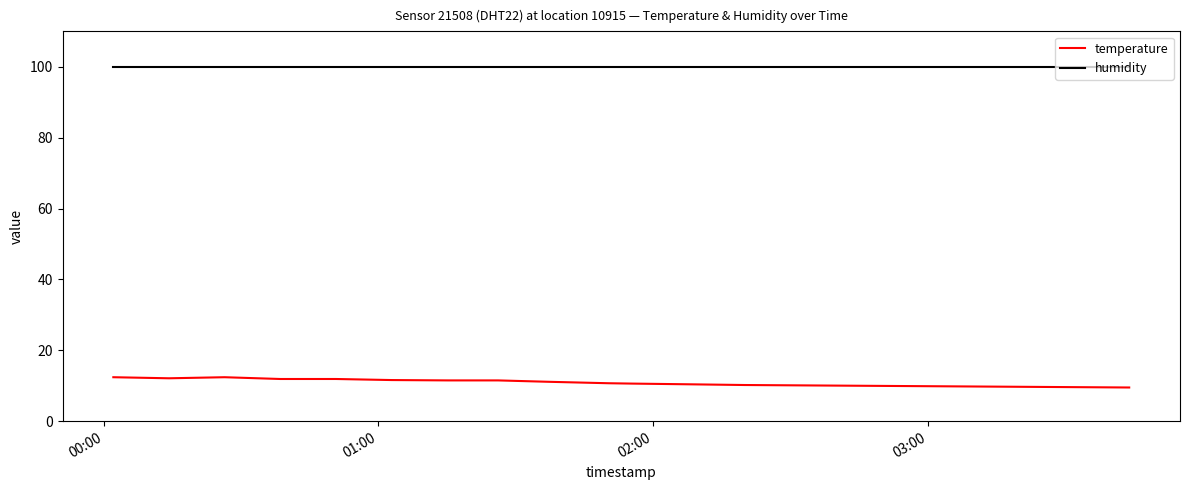

What is the greatest value displayed?

99.9